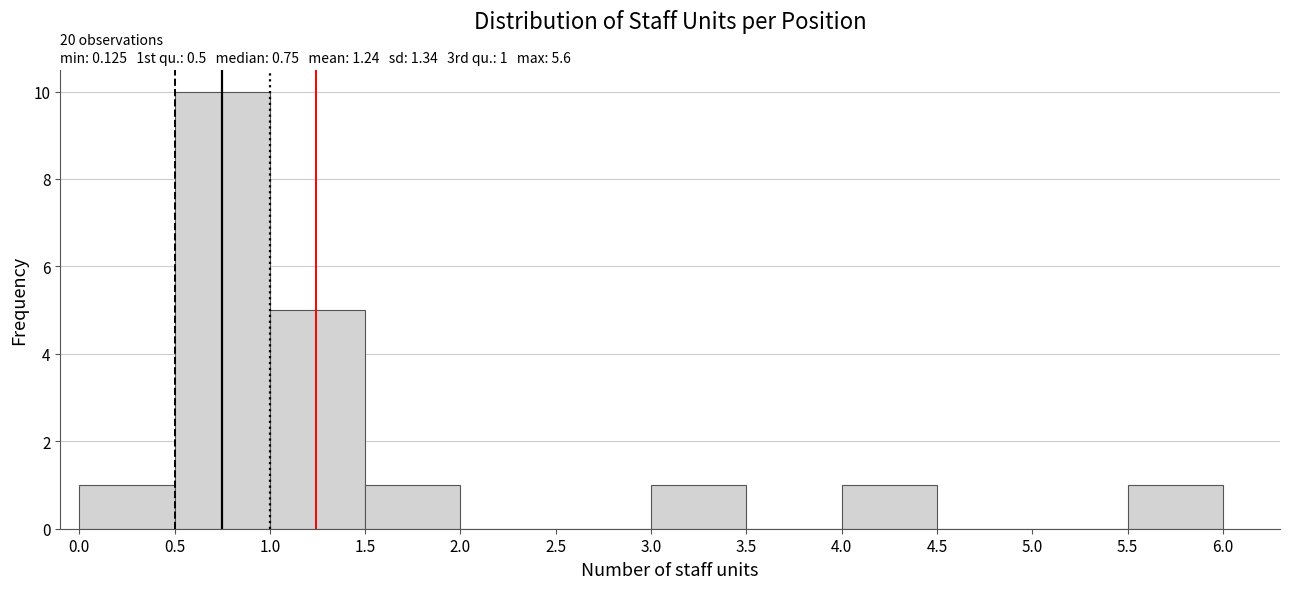

Which range on the x-axis has the tallest bar?

0.5 to 1.0